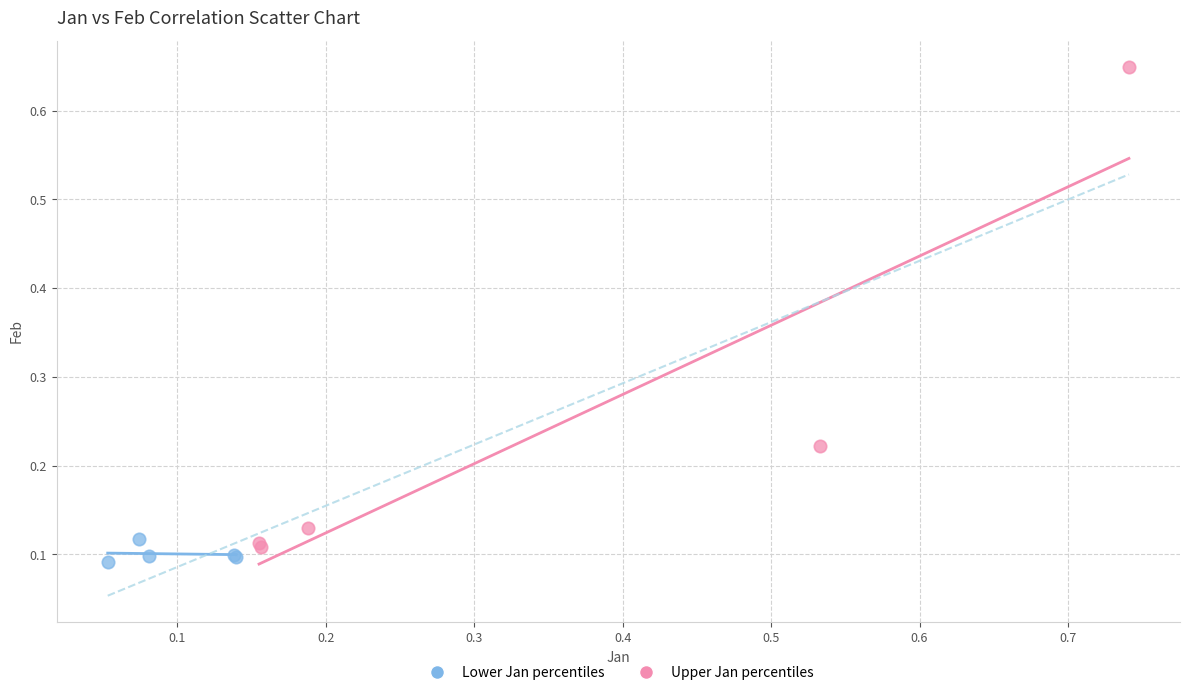

Which series has the largest Y range (max minus min)?

Upper Jan percentiles